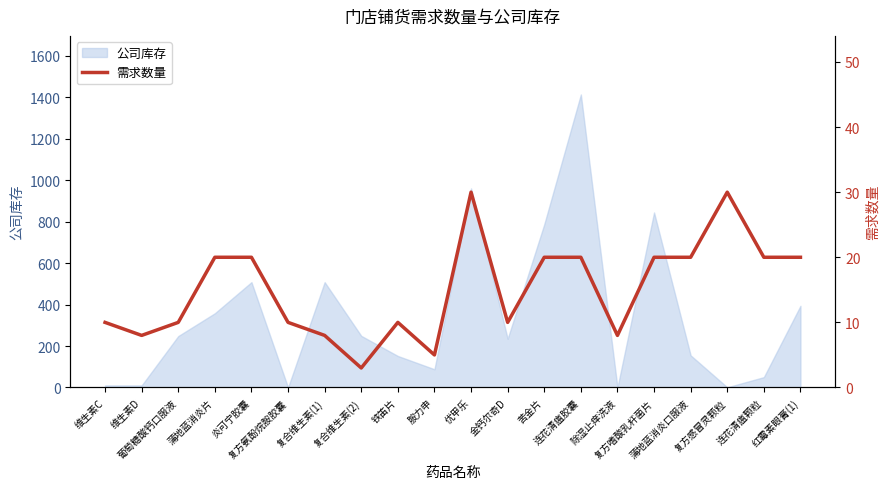

The chart shows a value of 3 at 复合维生素(2). True or false?

True